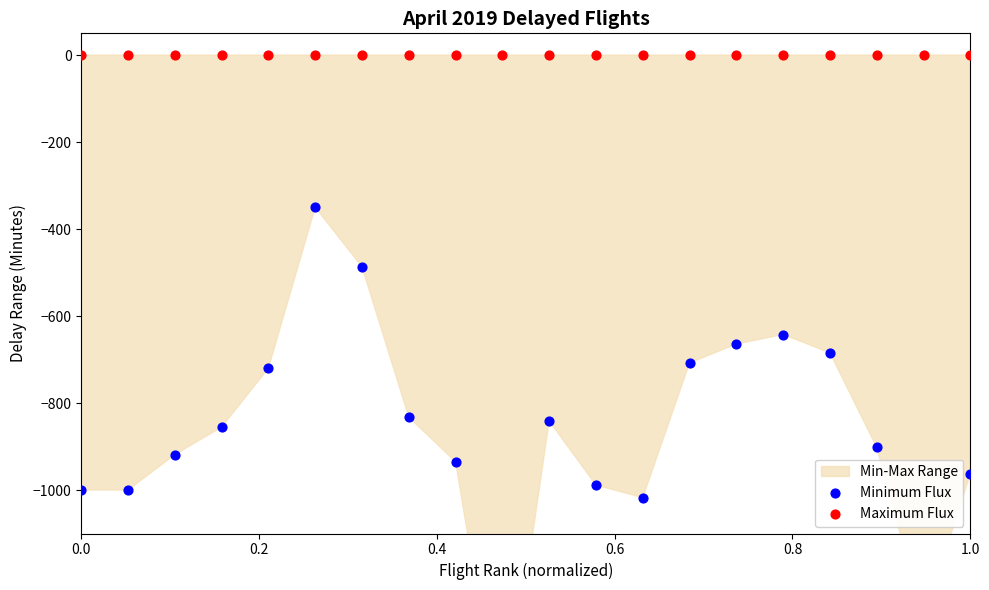

Which series reaches the maximum Y coordinate?

Maximum Flux